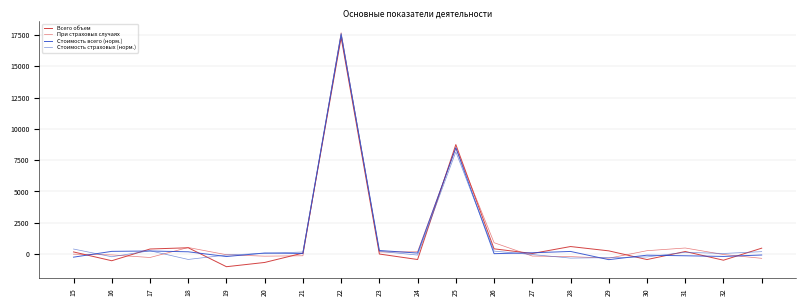

How many lines are shown in the chart?

4